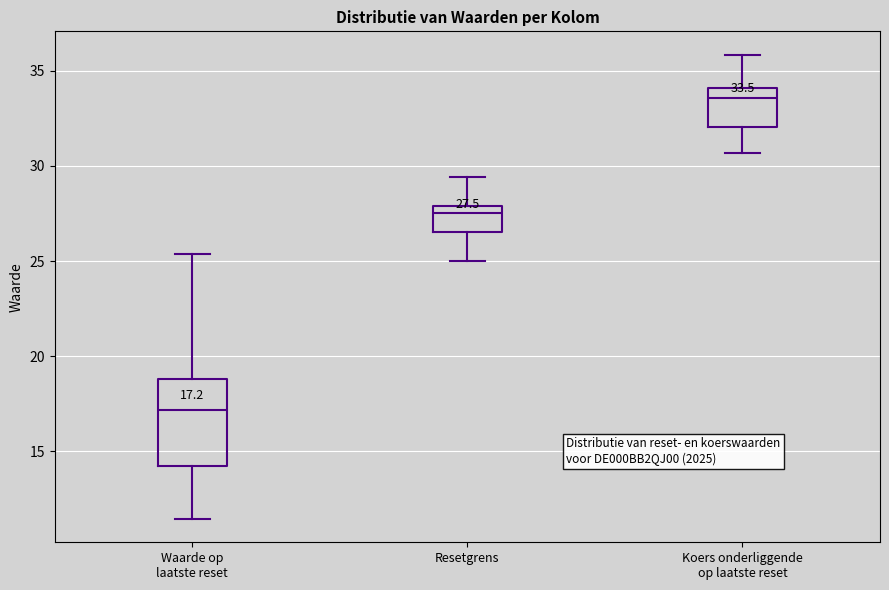

Which box has the lowest median line?

Waarde op laatste reset